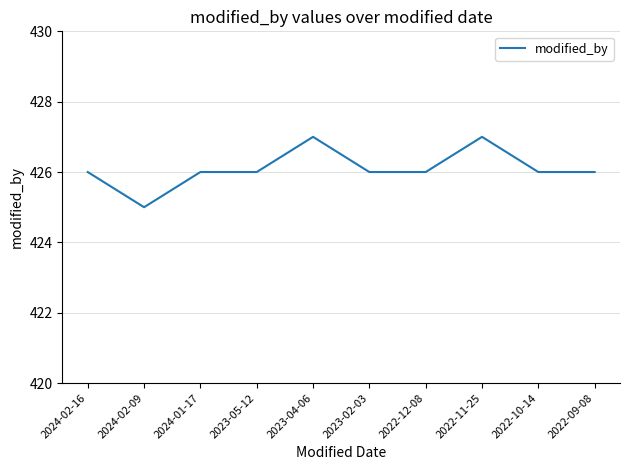

What position from the right is 2022-10-14?

2